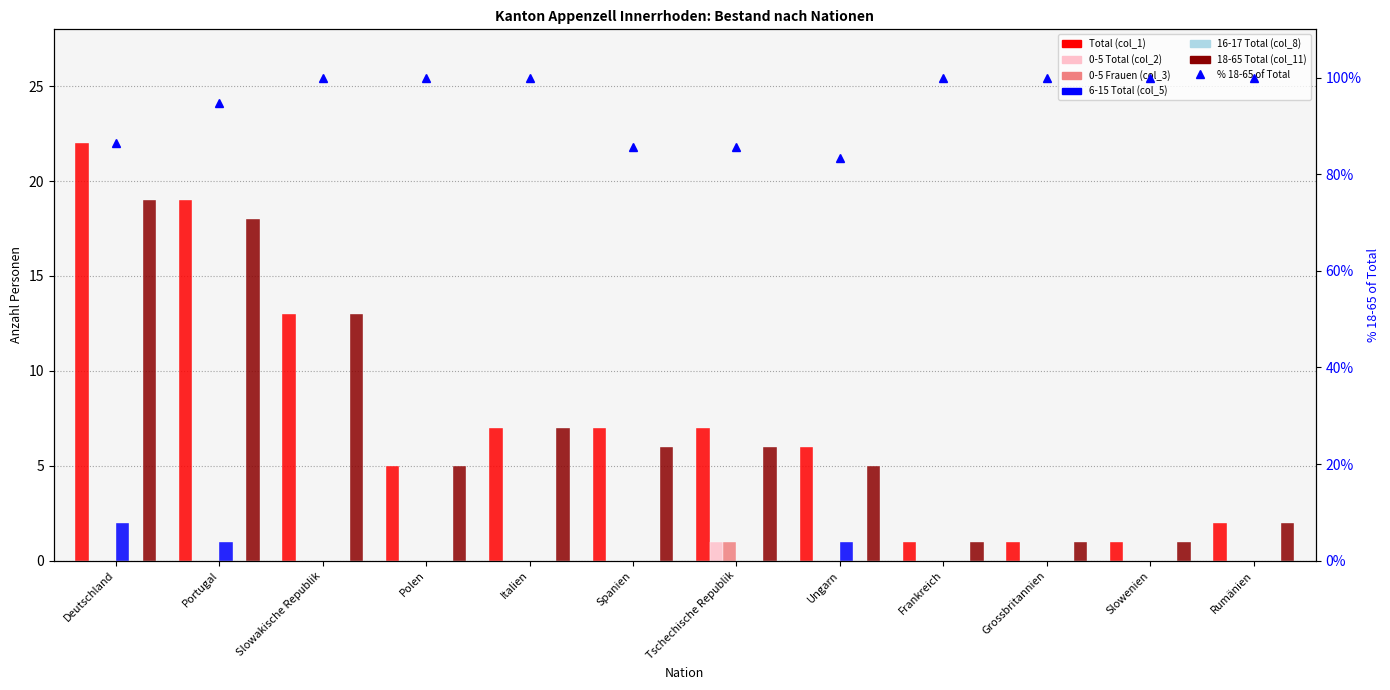

Reading left to right, transcribe all the data shown in this chart.

Total (col_1): 22	19	13	5	7	7	7	6	1	1	1	2
0-5 Total (col_2): 0	0	0	0	0	0	1	0	0	0	0	0
0-5 Frauen (col_3): 0	0	0	0	0	0	1	0	0	0	0	0
6-15 Total (col_5): 2	1	0	0	0	0	0	1	0	0	0	0
18-65 Total (col_11): 19	18	13	5	7	6	6	5	1	1	1	2